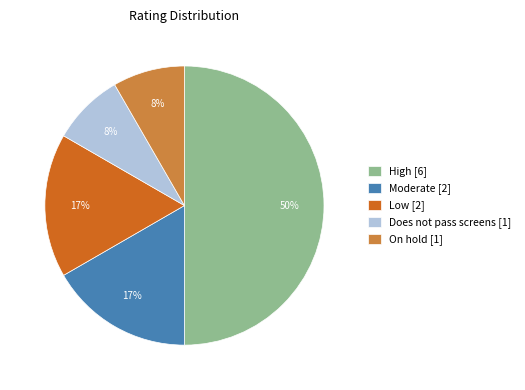

Does Moderate represent more than half of the total?

No